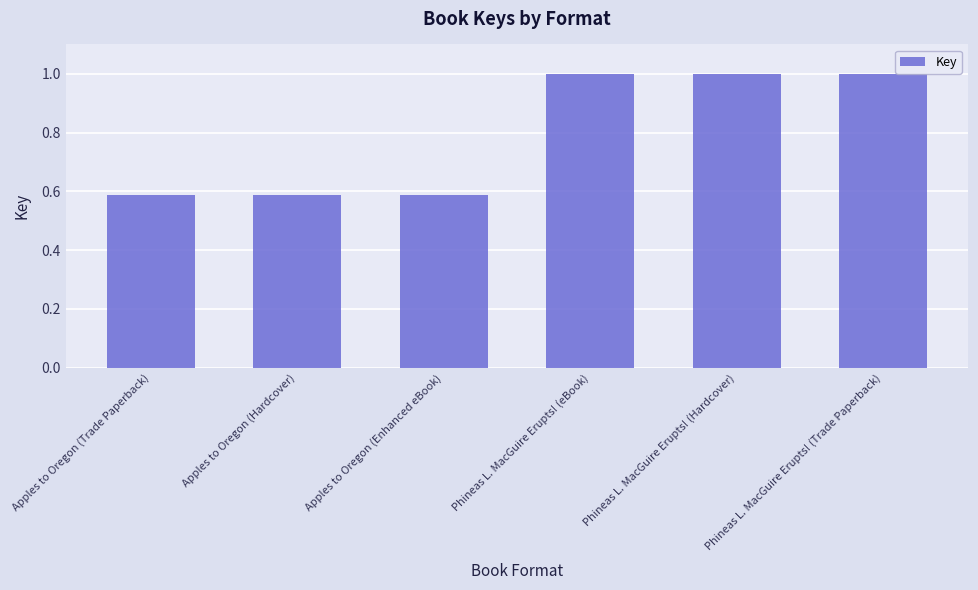

True or false: the data shows 1.4 at Phineas L. MacGuire Erupts! (Trade Paperback).

False